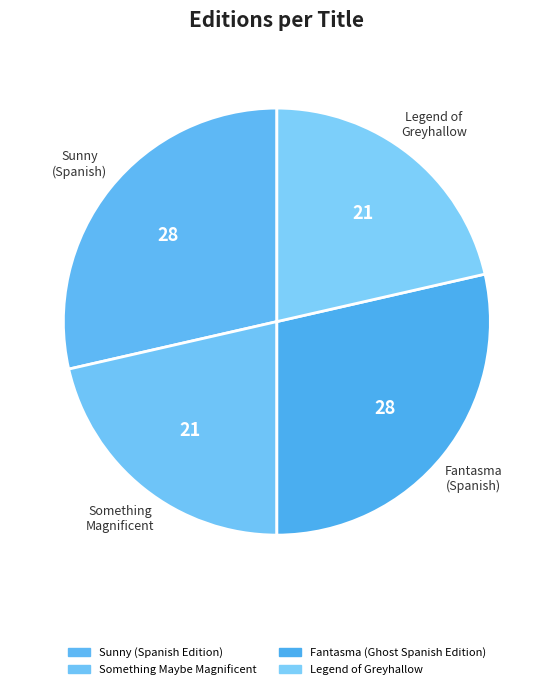

Is there any slice that represents more than half of the pie?

No